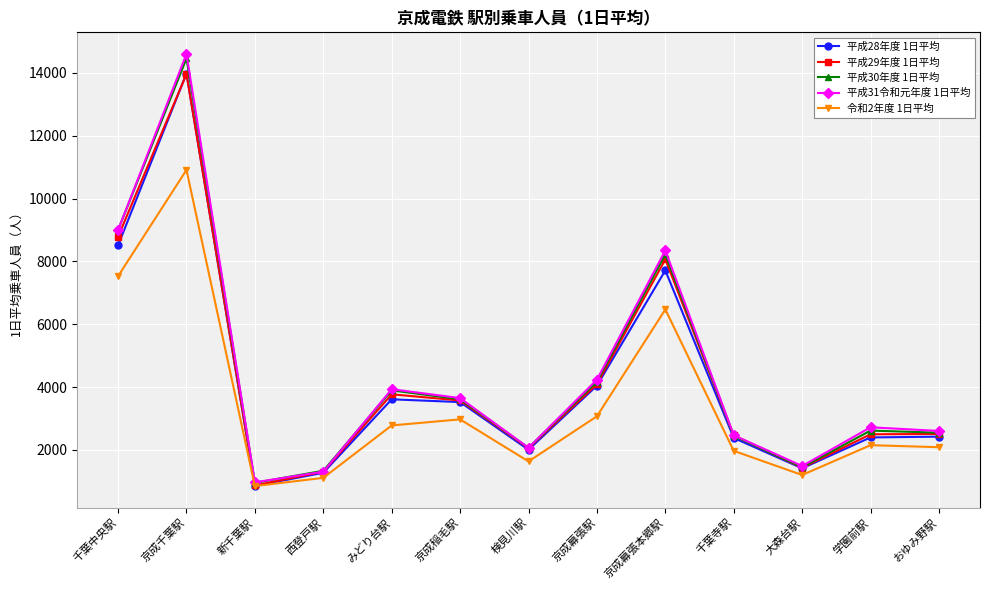

Which label corresponds to the smallest value in the chart?

新千葉駅